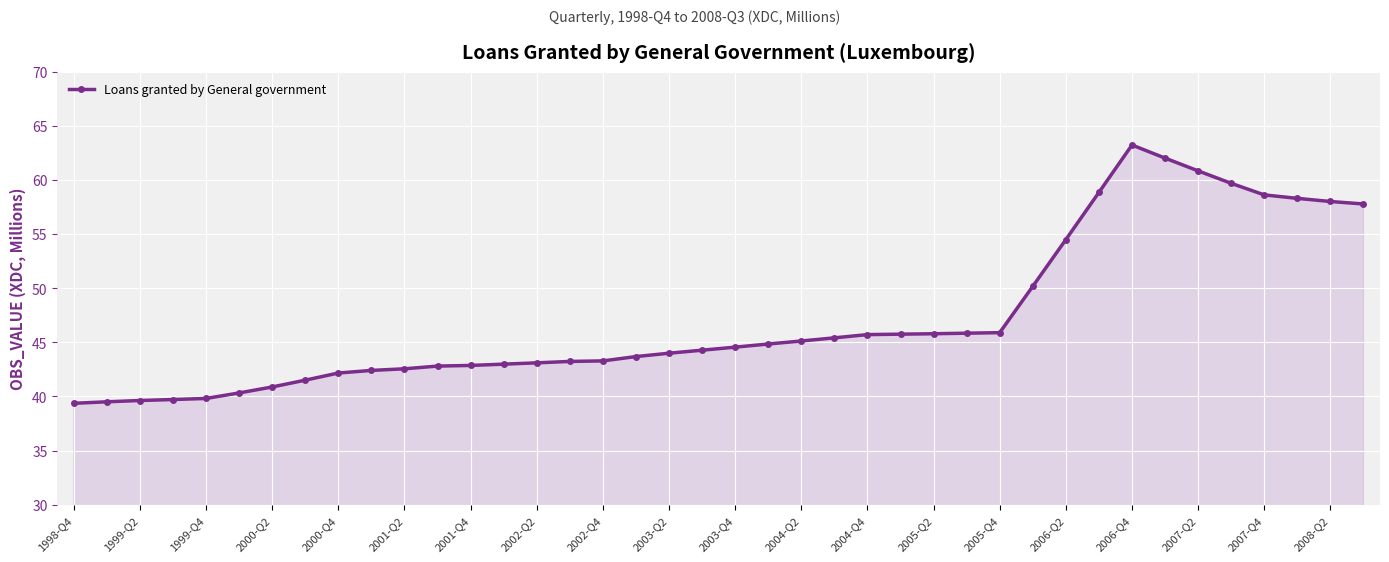

What is the smallest value displayed?

39.4